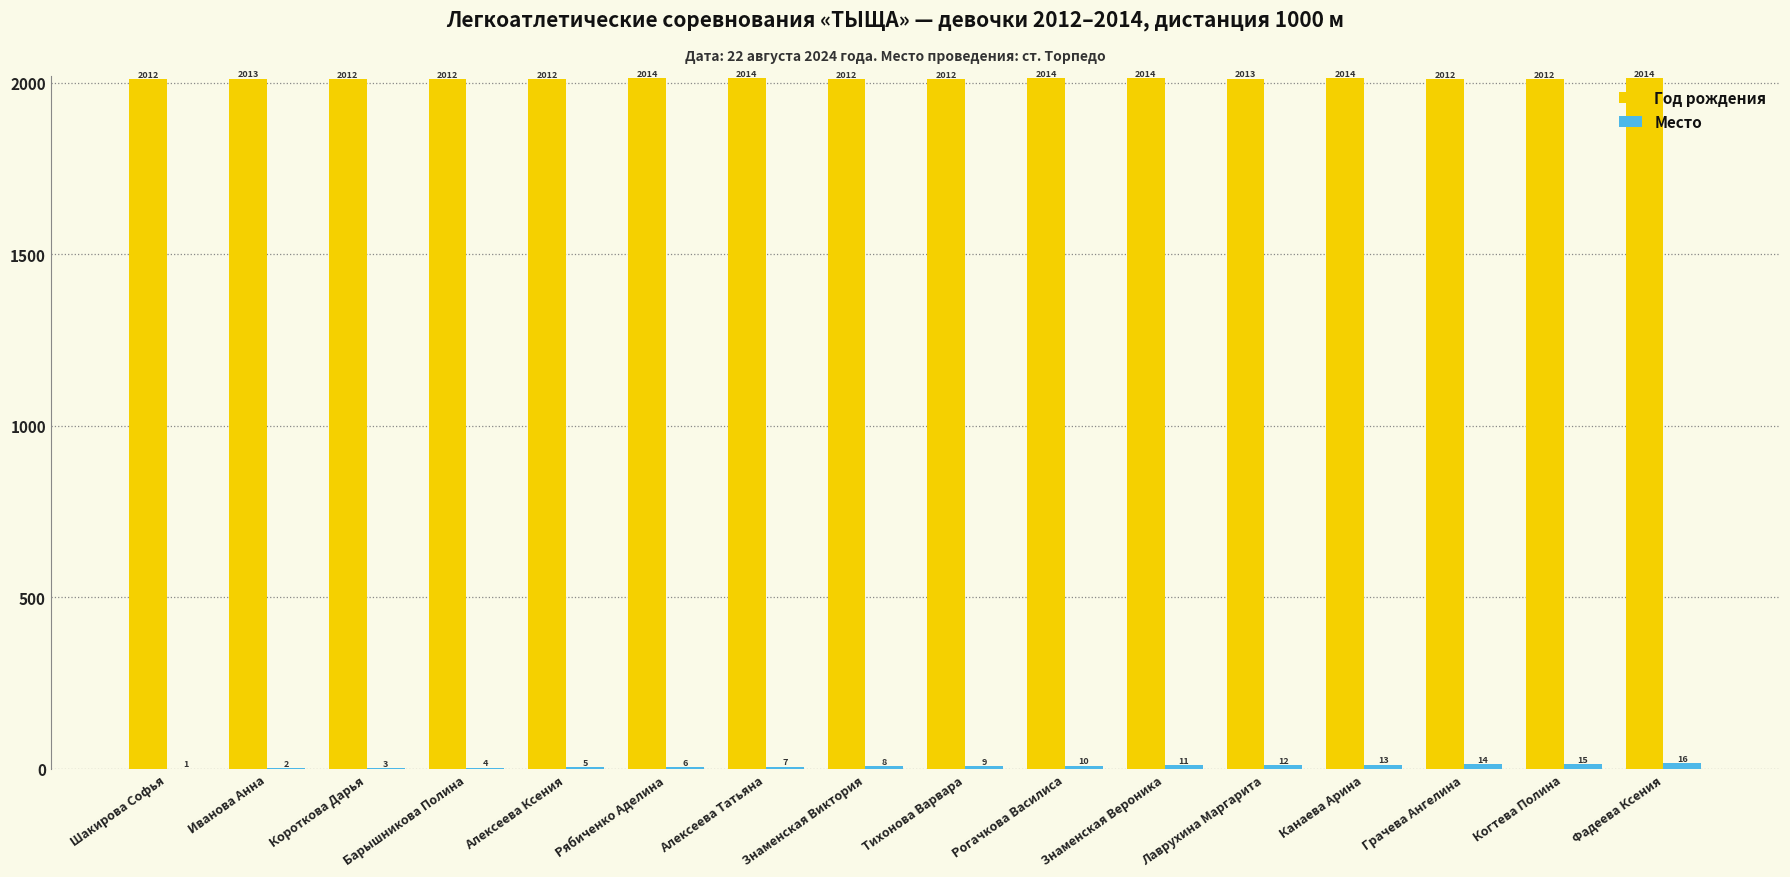

What is the sum of all Год рождения values?

32206